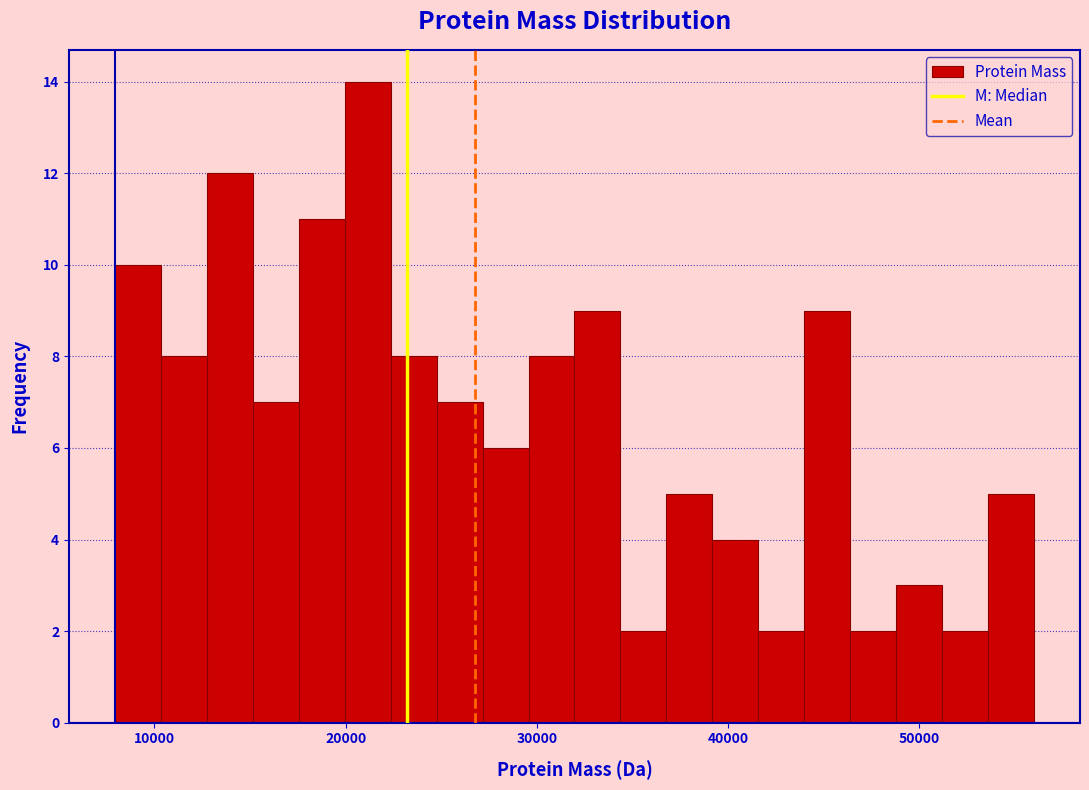

Read against the x-axis, roughly where is the centre of the tallest bar?

21000